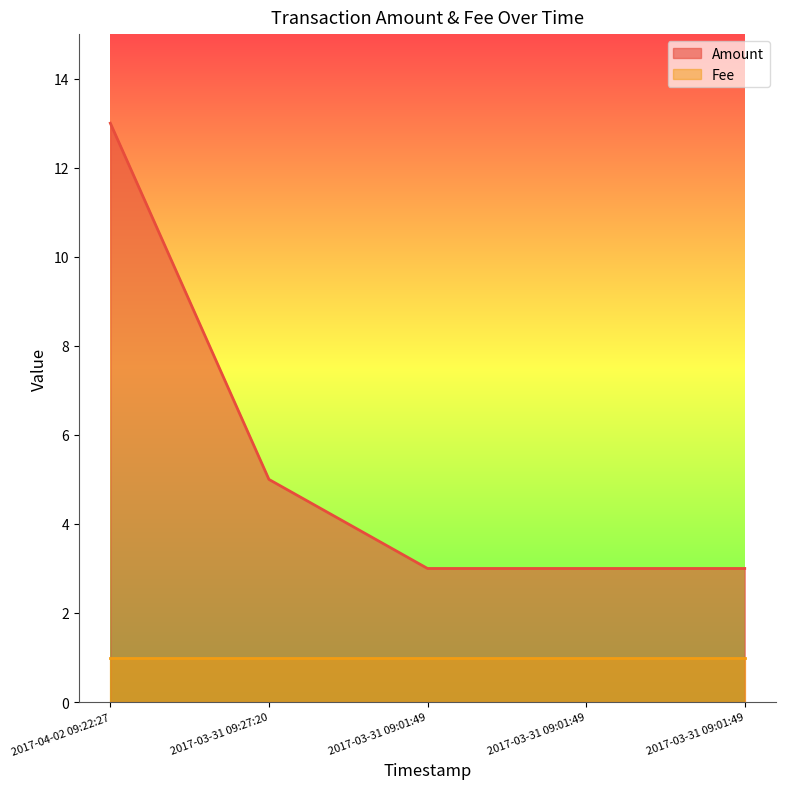

List the labels in order of value, smallest first.

2017-03-31 09:01:49, 2017-03-31 09:01:49, 2017-03-31 09:01:49, 2017-03-31 09:27:20, 2017-04-02 09:22:27